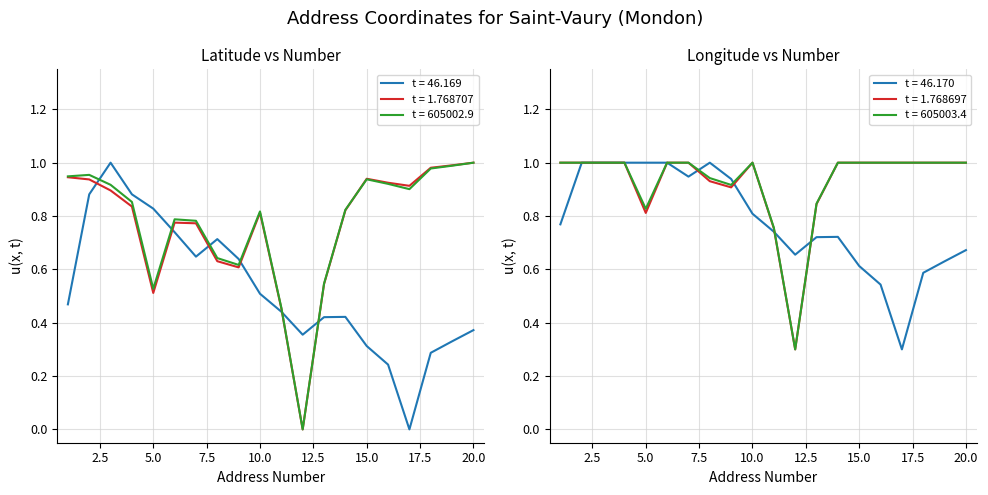

What is the minimum value for t = 46.170?

0.3